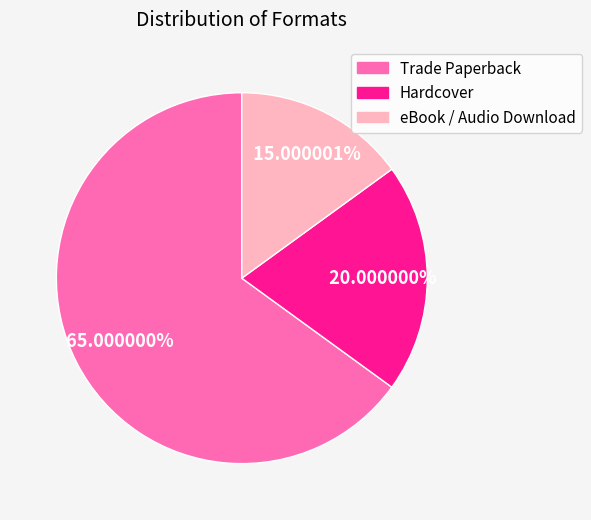

True or false: eBook / Audio Download accounts for 15% of the total.

True